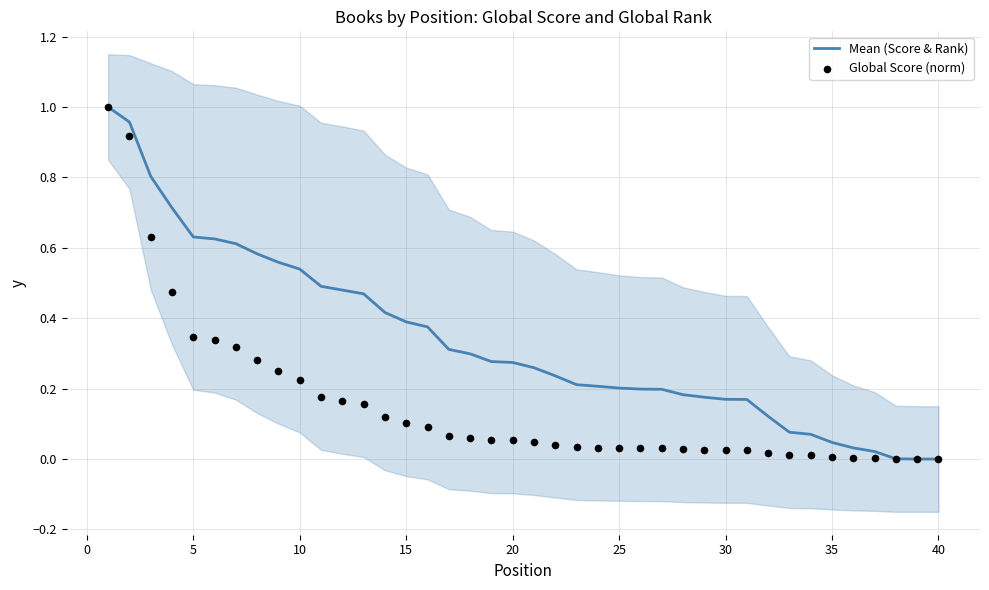

Is it true that Mean (Score & Rank) equals 0.2 at 20?

False